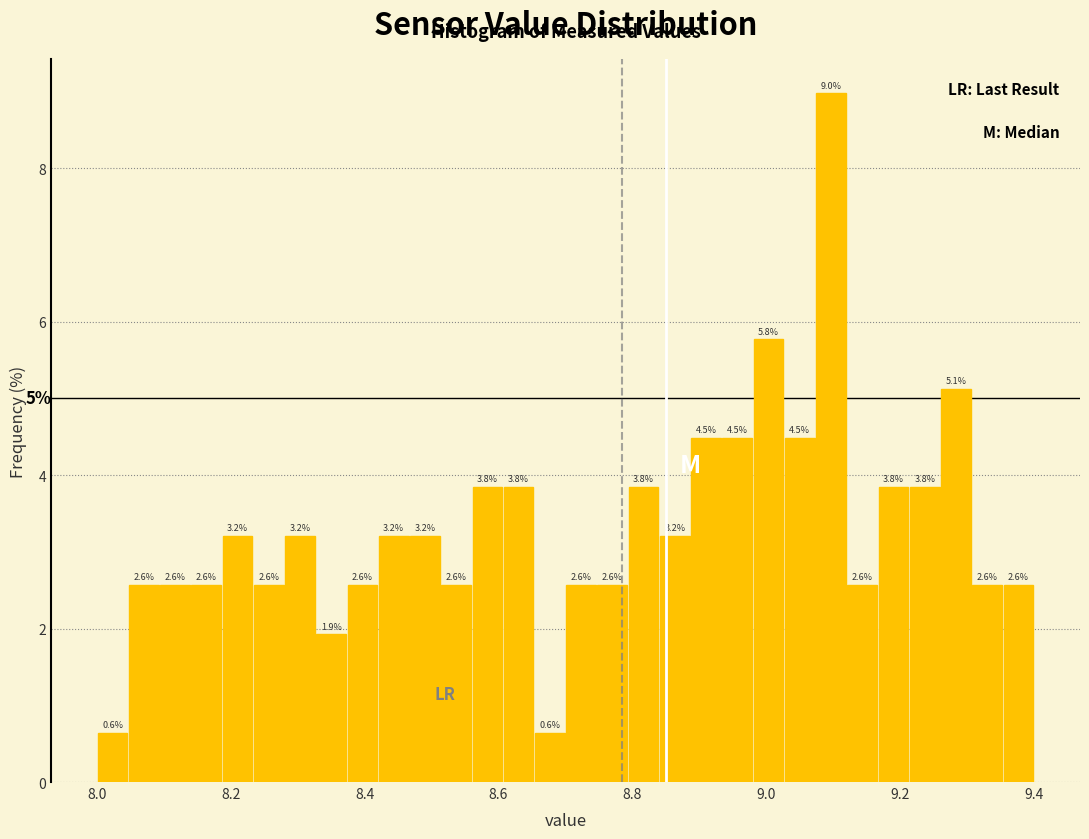

Around what value on the x-axis is the tallest bar? Give the approximate position of its centre, as read against the axis.

9.10